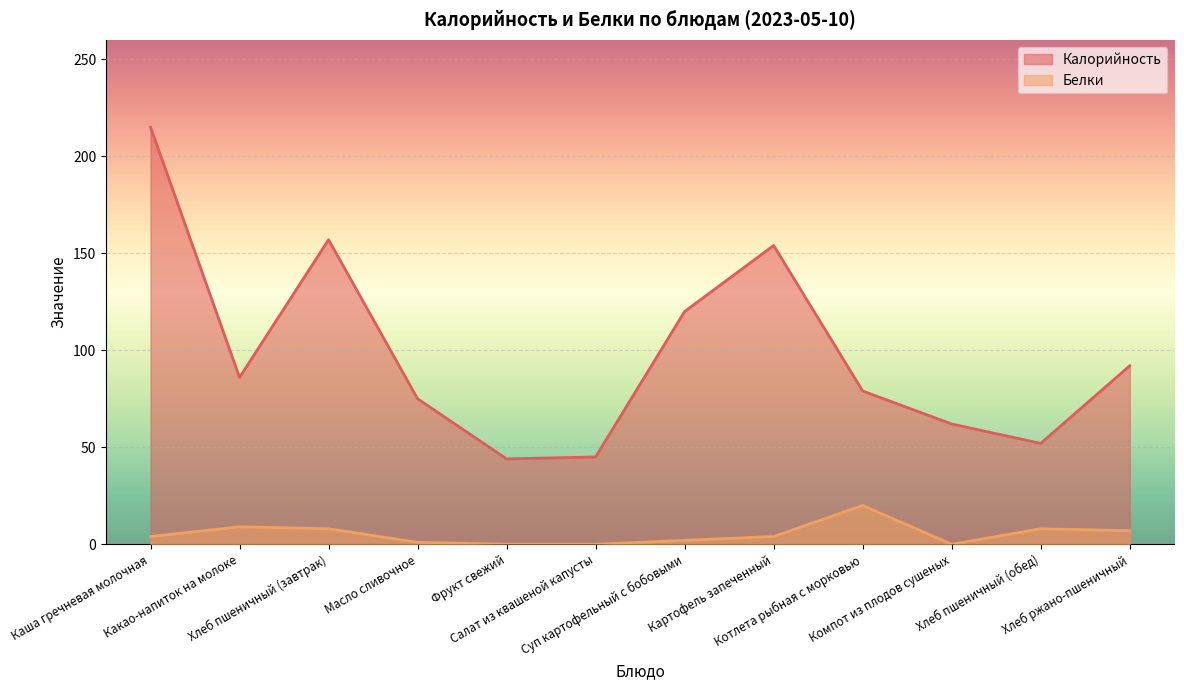

Rank the series at Масло сливочное from lowest to highest value.

Белки, Калорийность